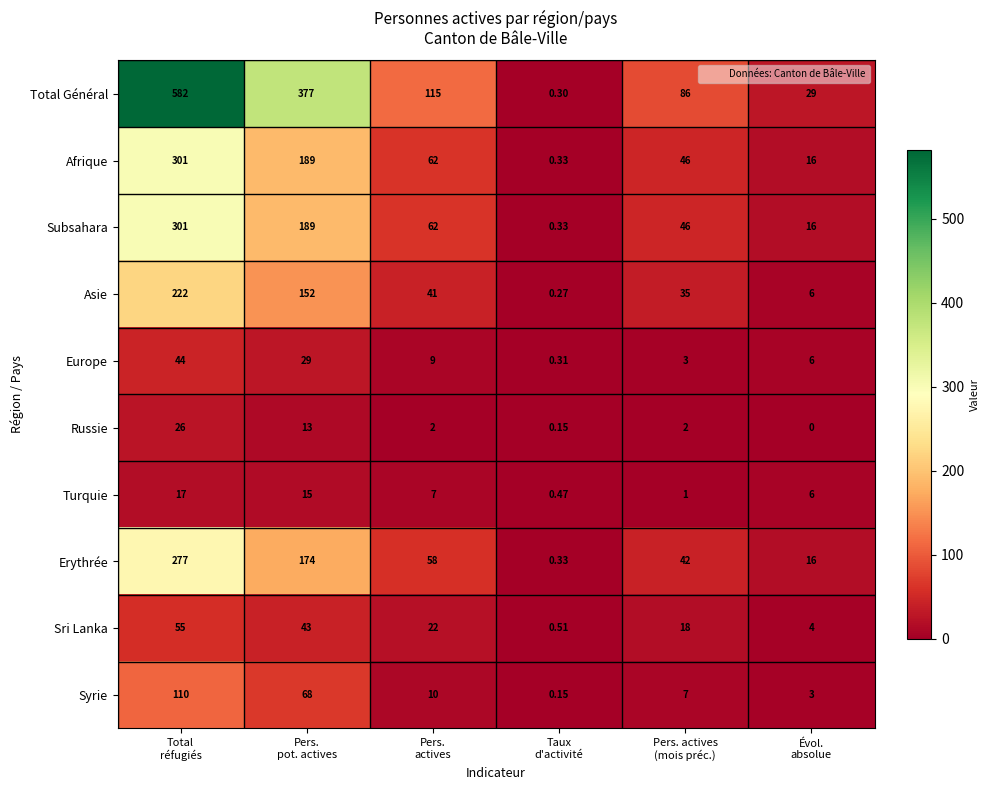

What is the total value across all series at Pers.
pot. actives?

1249.0